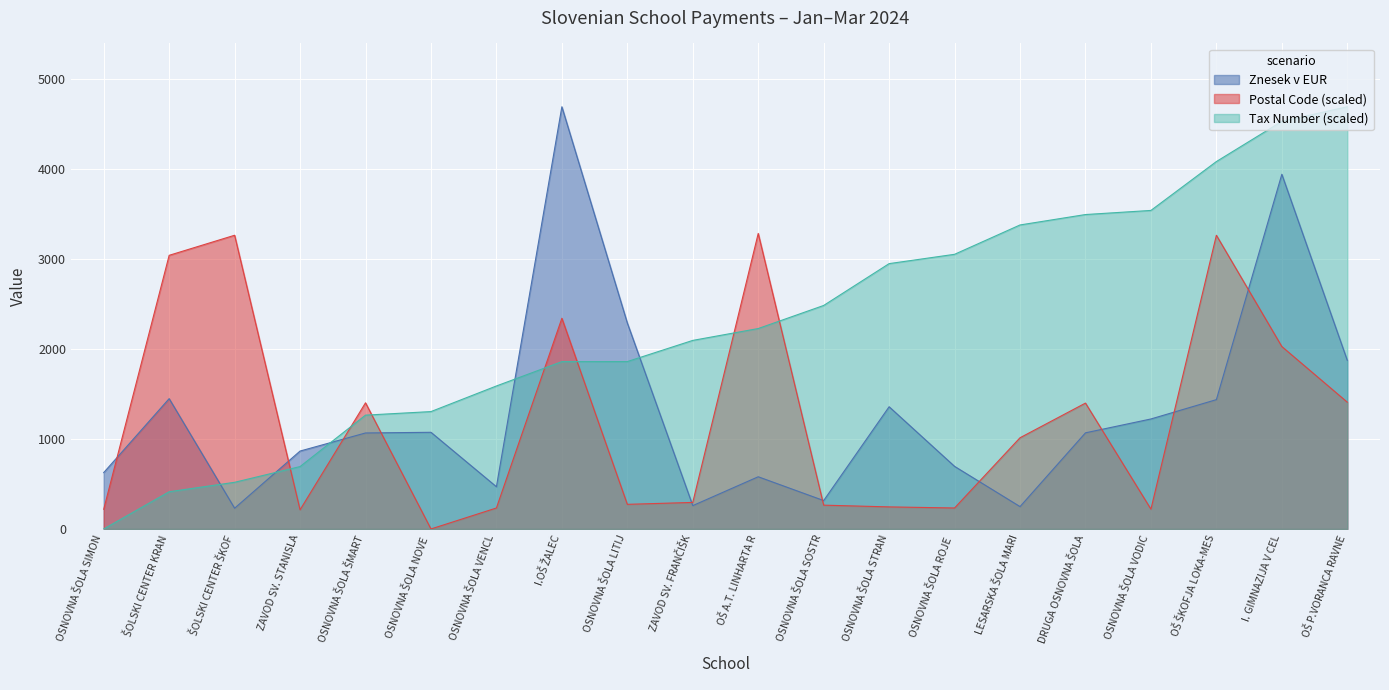

Which series has the widest spread of values?

Tax Number (scaled)